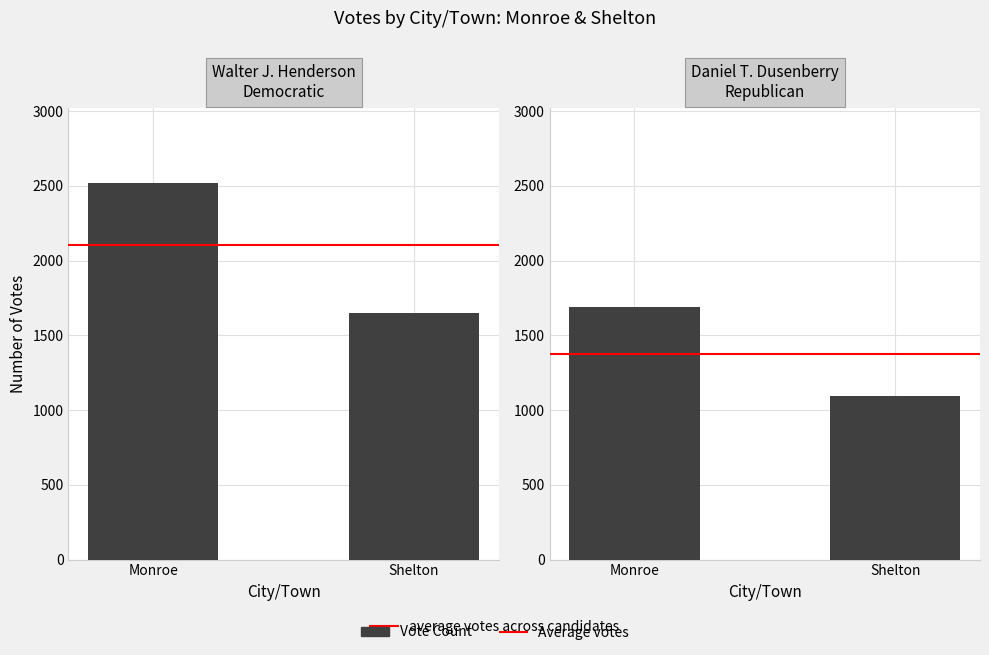

What is the average value of the average votes series?

2104